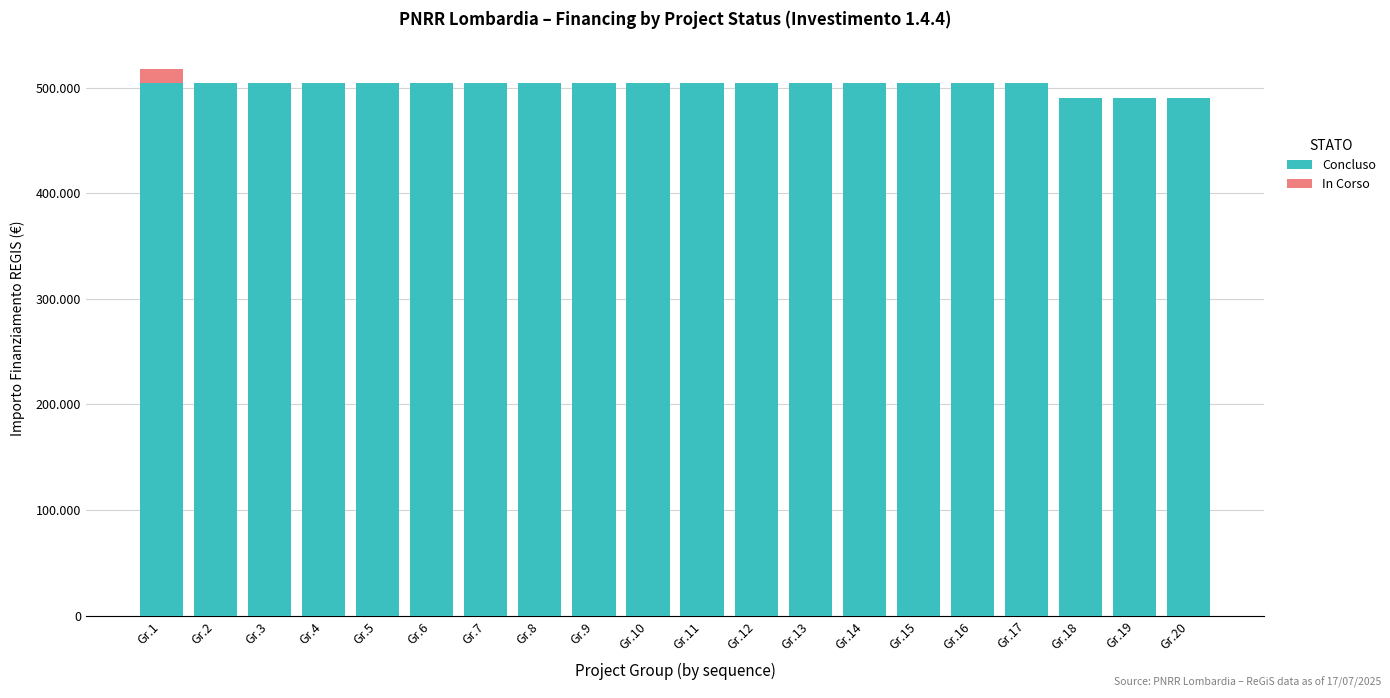

At which category is the sum across all series the highest?

Gr.1